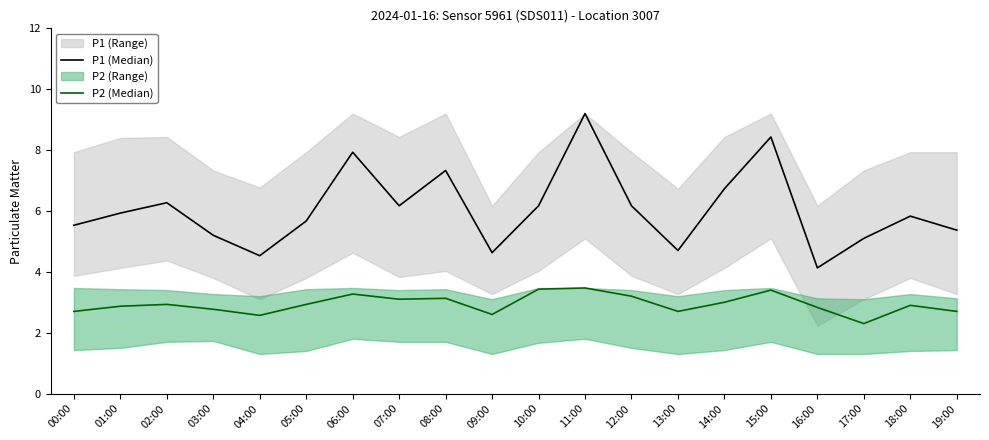

Does the chart display data point markers on the line(s)?

No